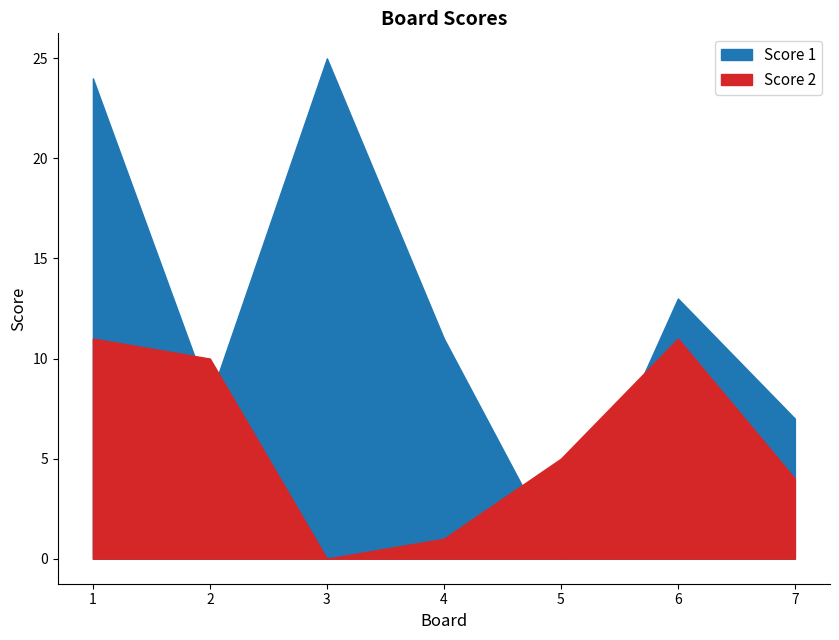

What is the difference between the second highest and minimum values in the Score 2 series?

11